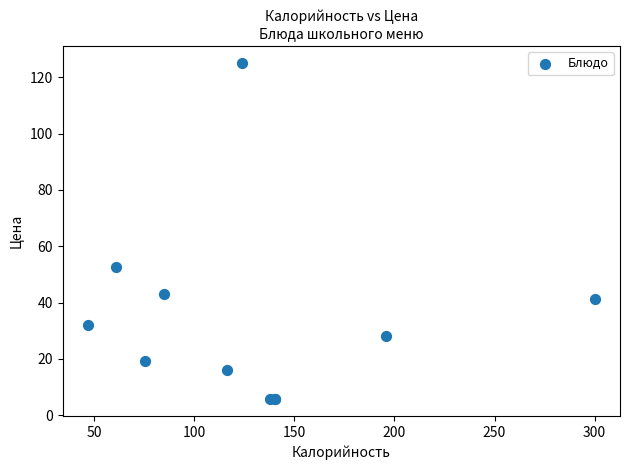

What Y value in the scatter plot is closest to 65?

52.5